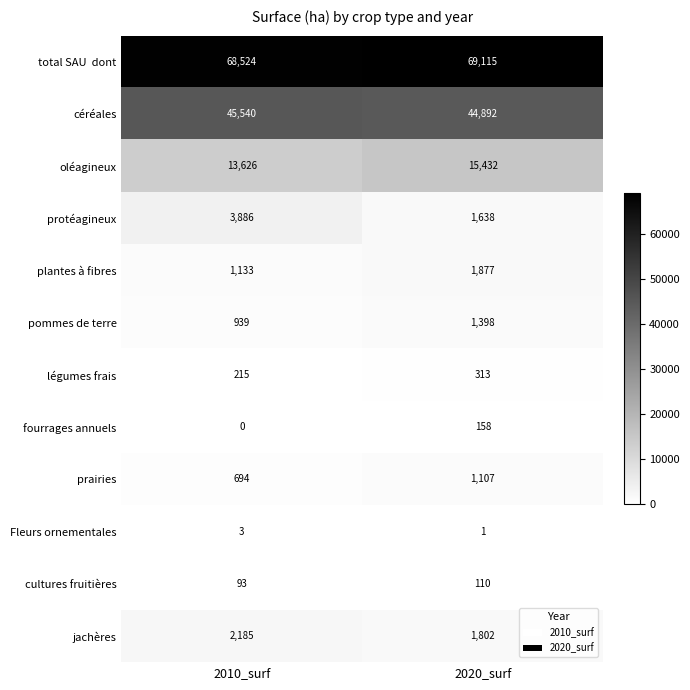

What is the difference between the prairies values at 2010_surf and 2020_surf?

413